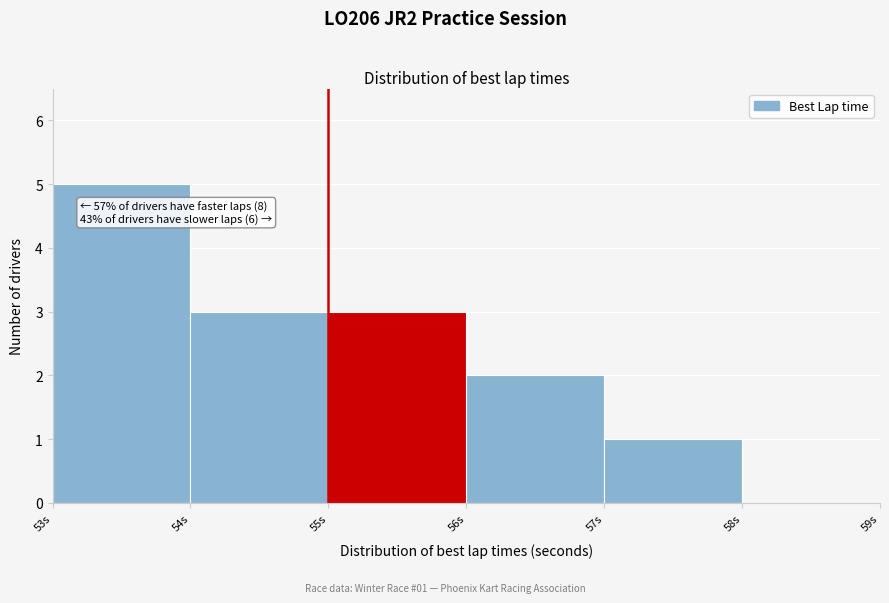

Over which range of the x-axis is the bar tallest?

53 to 54